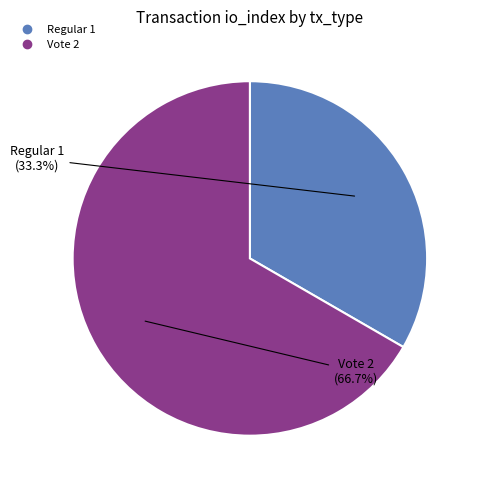

Which slice represents more than half of the pie?

Vote